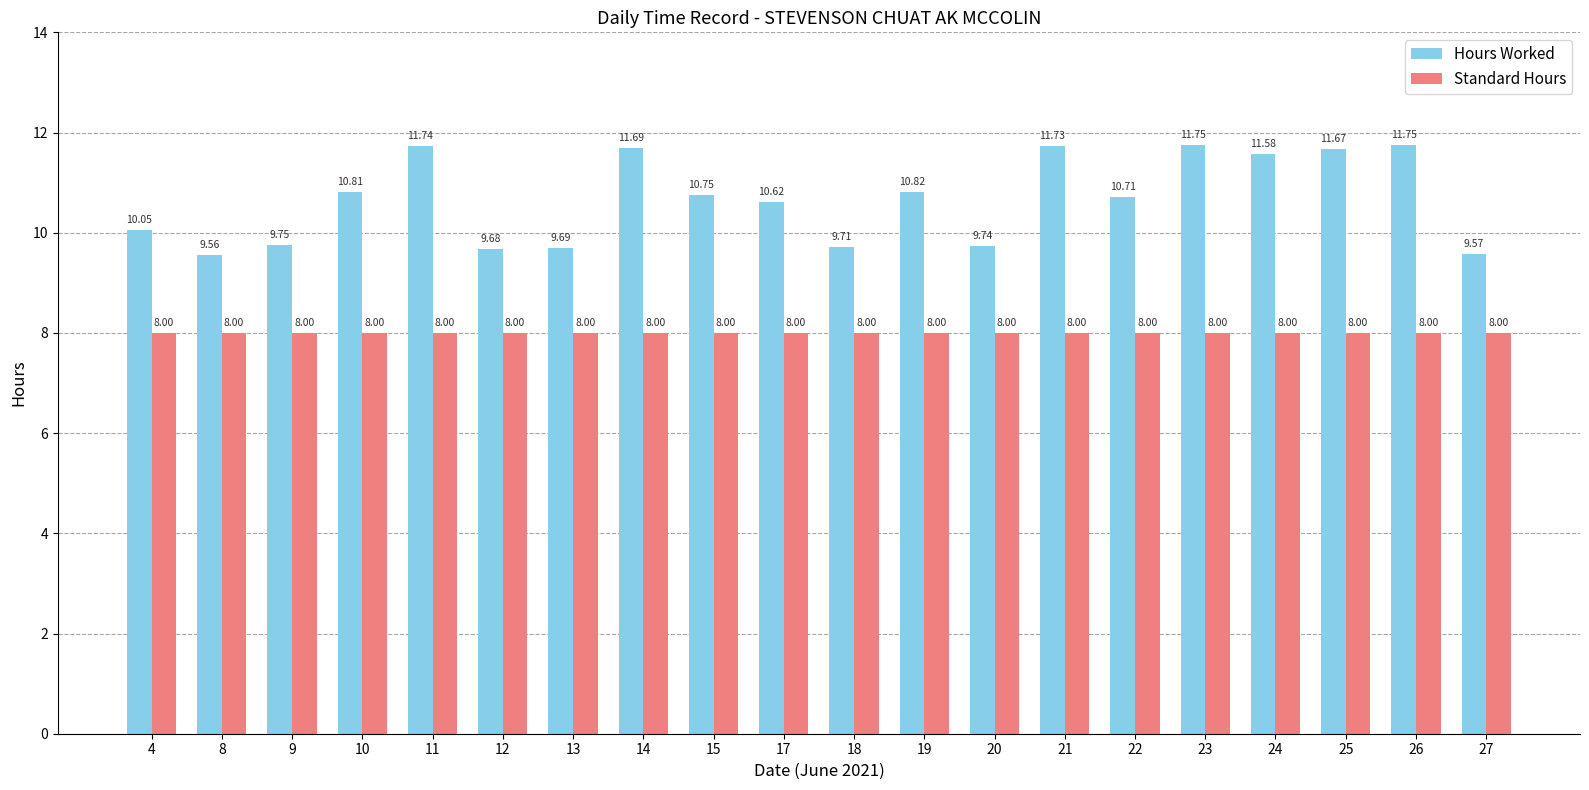

List the series in order of their peak value, lowest first.

Standard Hours, Hours Worked